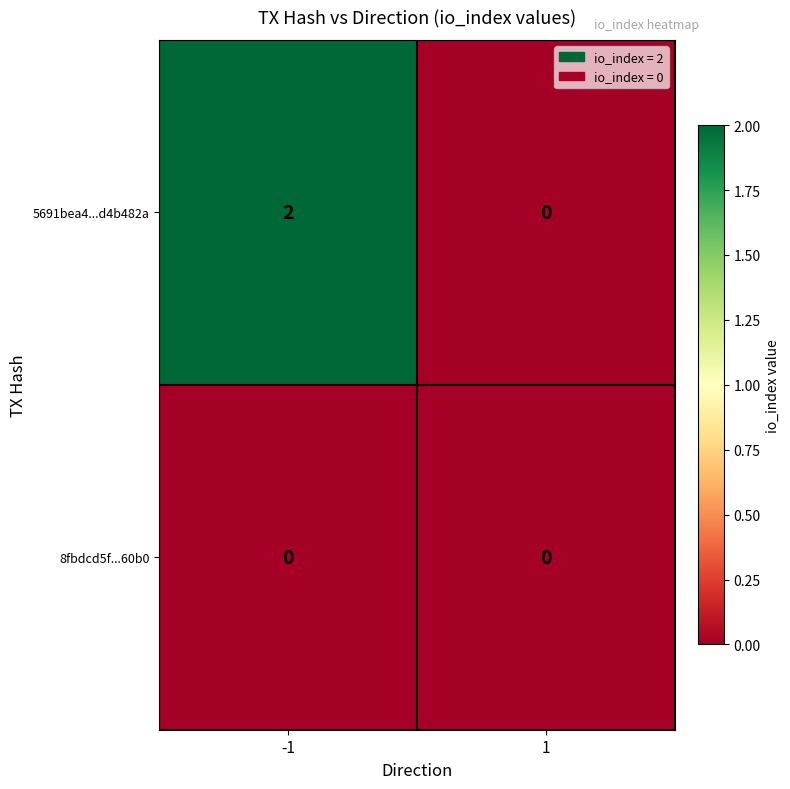

Reading left to right, list all the values displayed in this chart.

5691bea4...d4b482a: 2	0
8fbdcd5f...60b0: 0	0